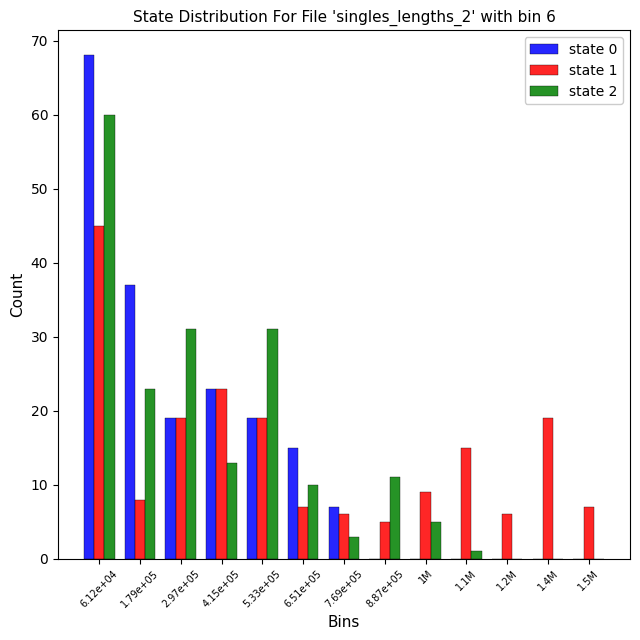

At which category does the chart reach its peak across all series?

6.12e+04